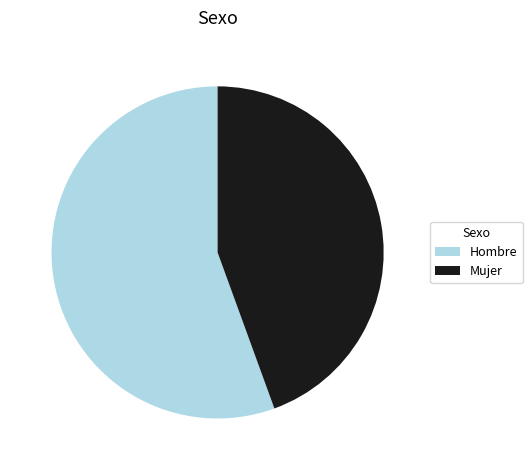

Is it true that Hombre is 56% of the pie?

True